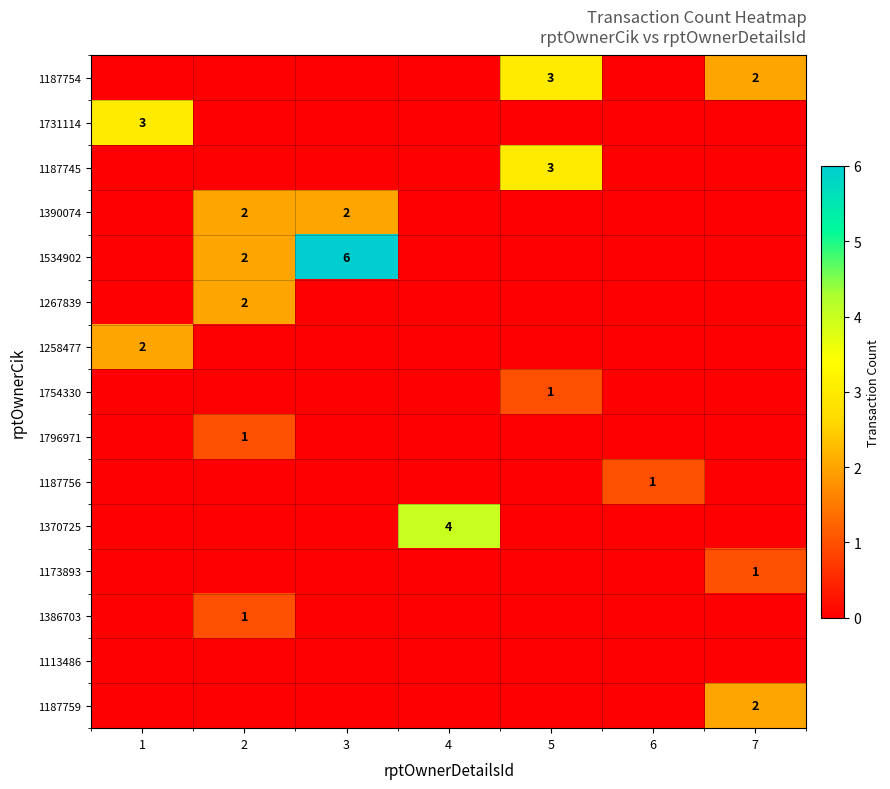

The value of 1731114 at 1 is 3. True or false?

True